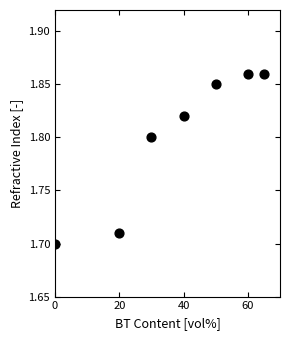

What is the average X value?

37.9